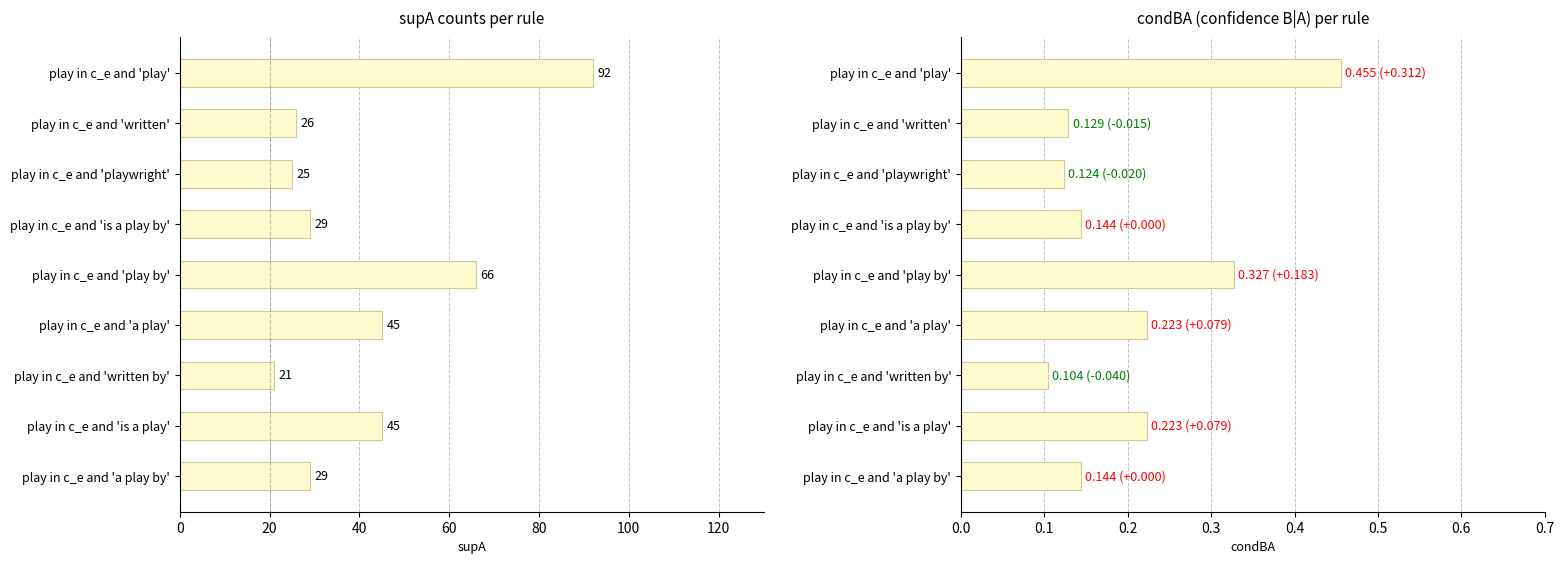

What is the difference between the supA values at play in c_e and 'a play' and play in c_e and 'play by'?

21.0